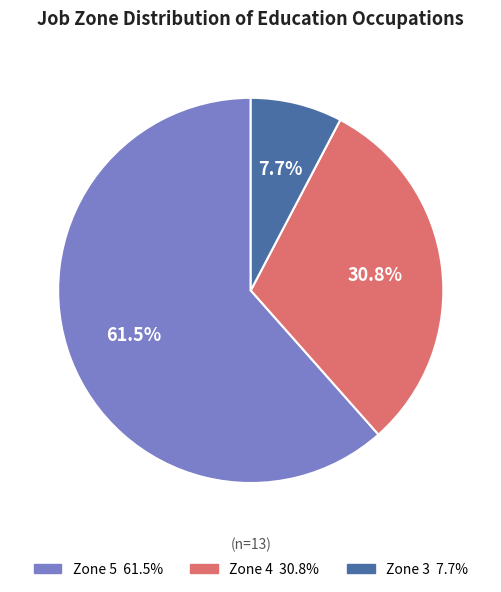

Is there a majority slice in this chart?

Yes